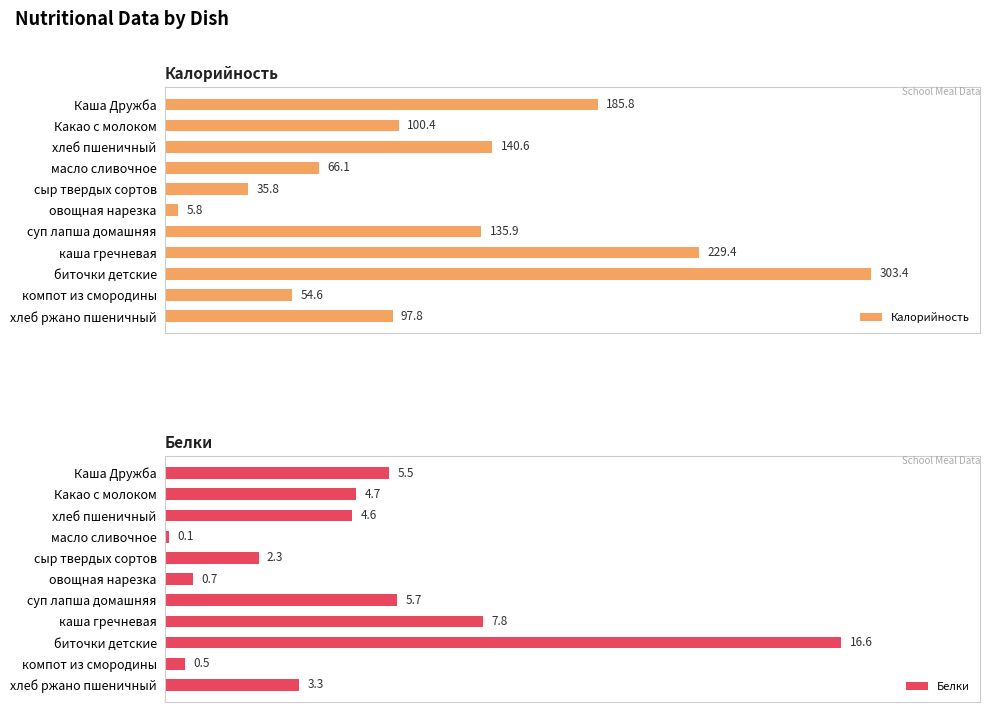

At which label does Калорийность reach its peak?

биточки детские